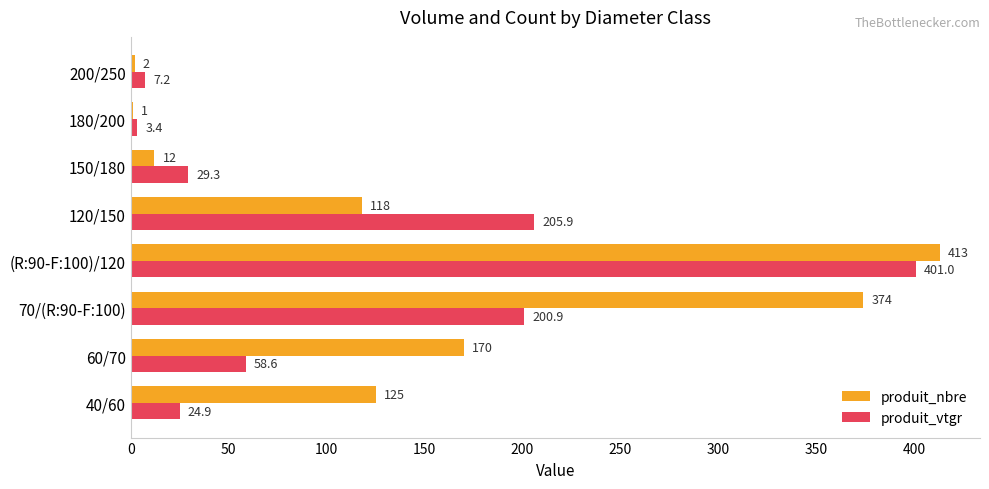

Which series changed the most between 40/60 and 200/250?

produit_nbre